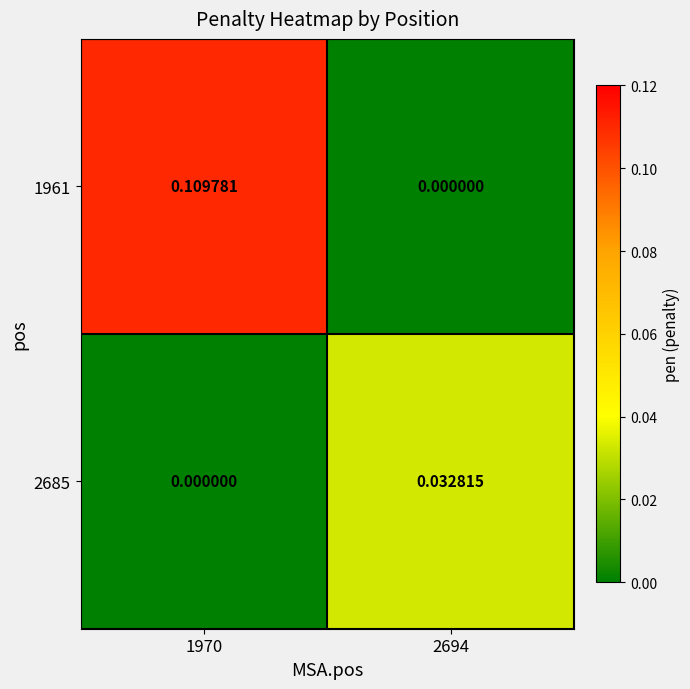

Is the value of 2685 at 1970 greater than the value of 1961 at 1970?

No